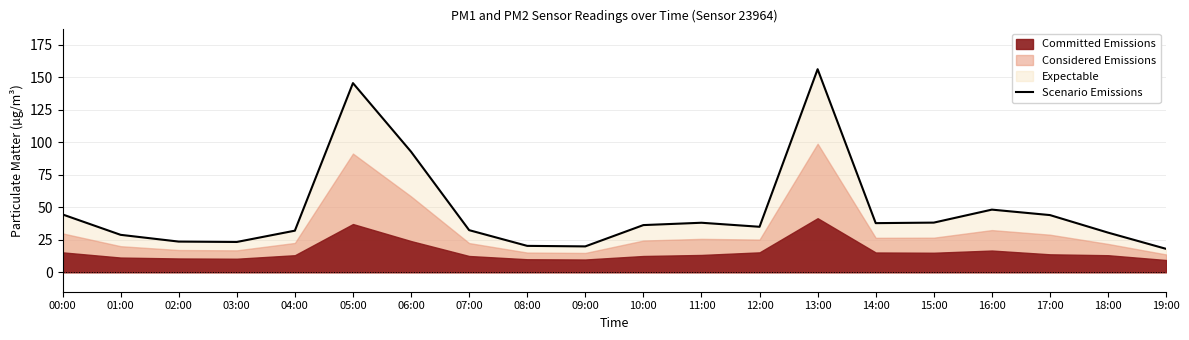

List the labels in order of value, smallest first.

19:00, 09:00, 08:00, 03:00, 02:00, 01:00, 18:00, 04:00, 07:00, 12:00, 10:00, 14:00, 11:00, 15:00, 17:00, 00:00, 16:00, 06:00, 05:00, 13:00